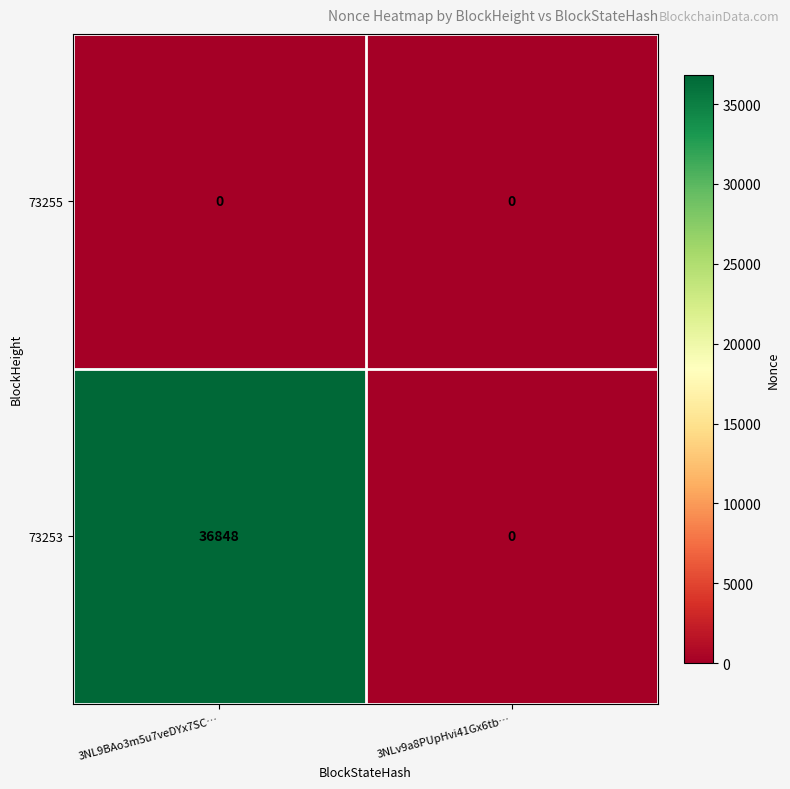

Between 3NL9BAo3m5u7veDYx7SC… and 3NLv9a8PUpHvi41Gx6tb…, which series saw the biggest shift?

73253